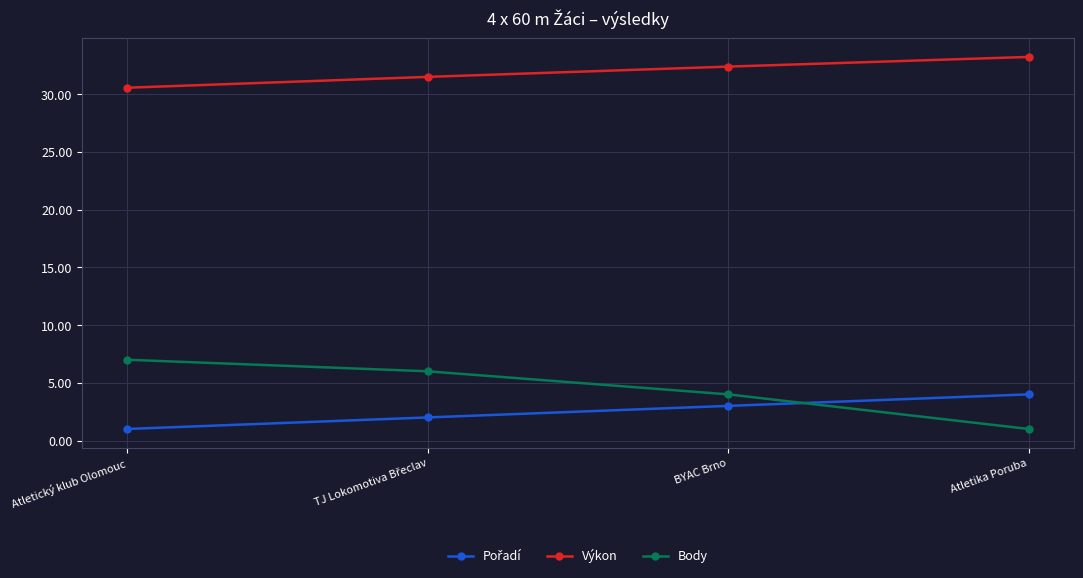

What is the approximate value of Výkon at BYAC Brno?

32.4